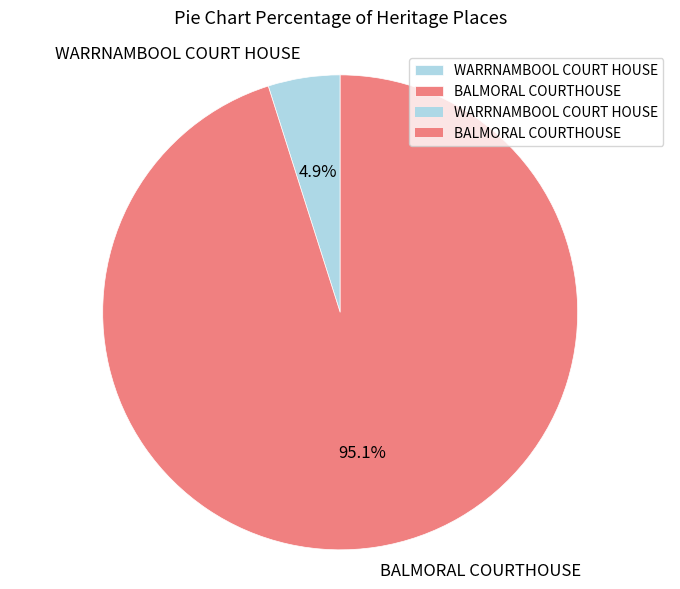

What is the smallest slice in the pie chart?

WARRNAMBOOL COURT HOUSE